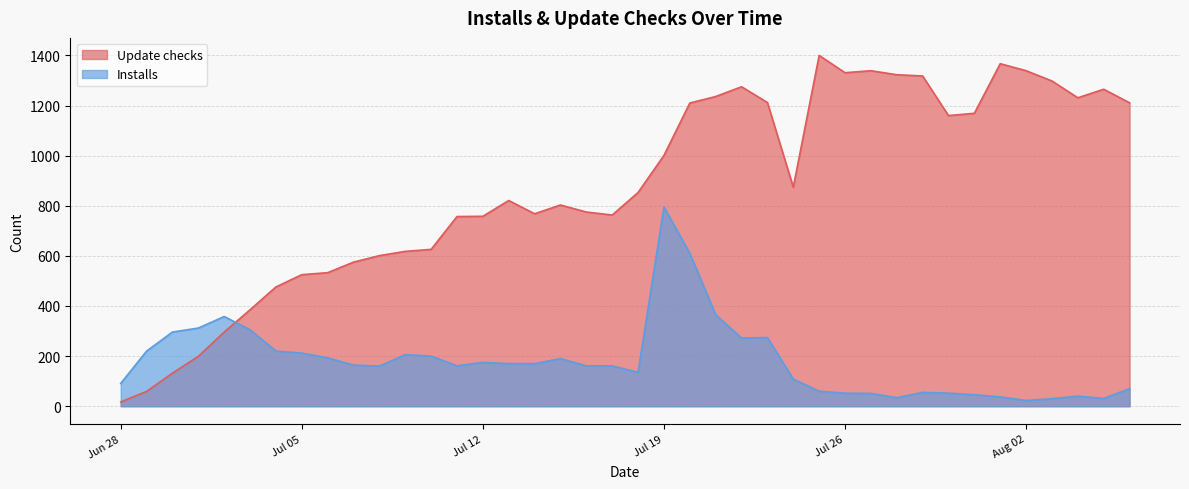

How many data points in Installs are less than 164?

20